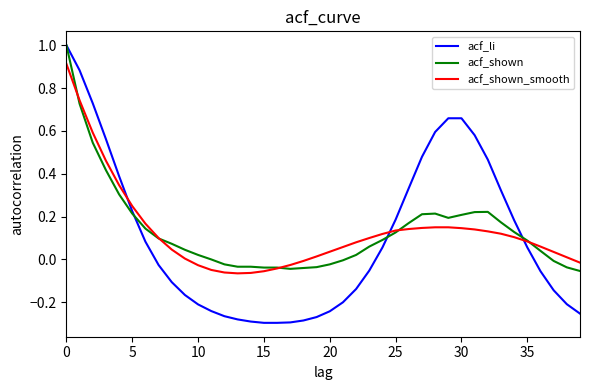

After their last crossing, which series has the higher values: acf_shown_smooth or acf_shown?

acf_shown_smooth